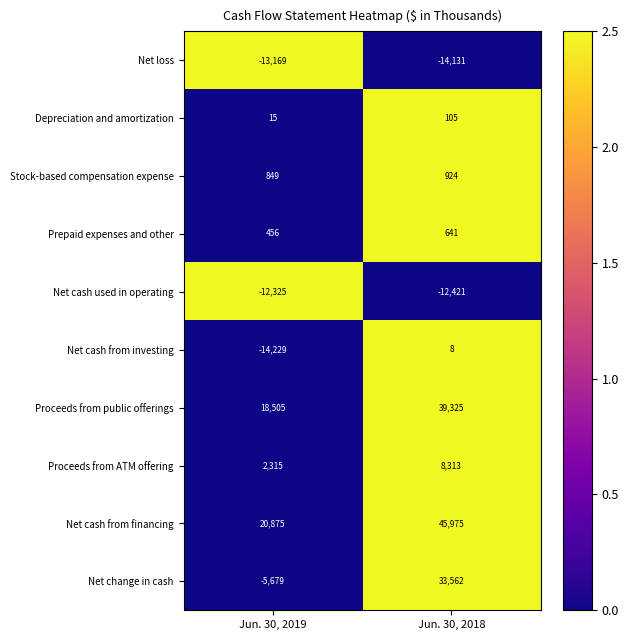

What value does the Net cash used in operating series have at Jun. 30, 2018?

-12421